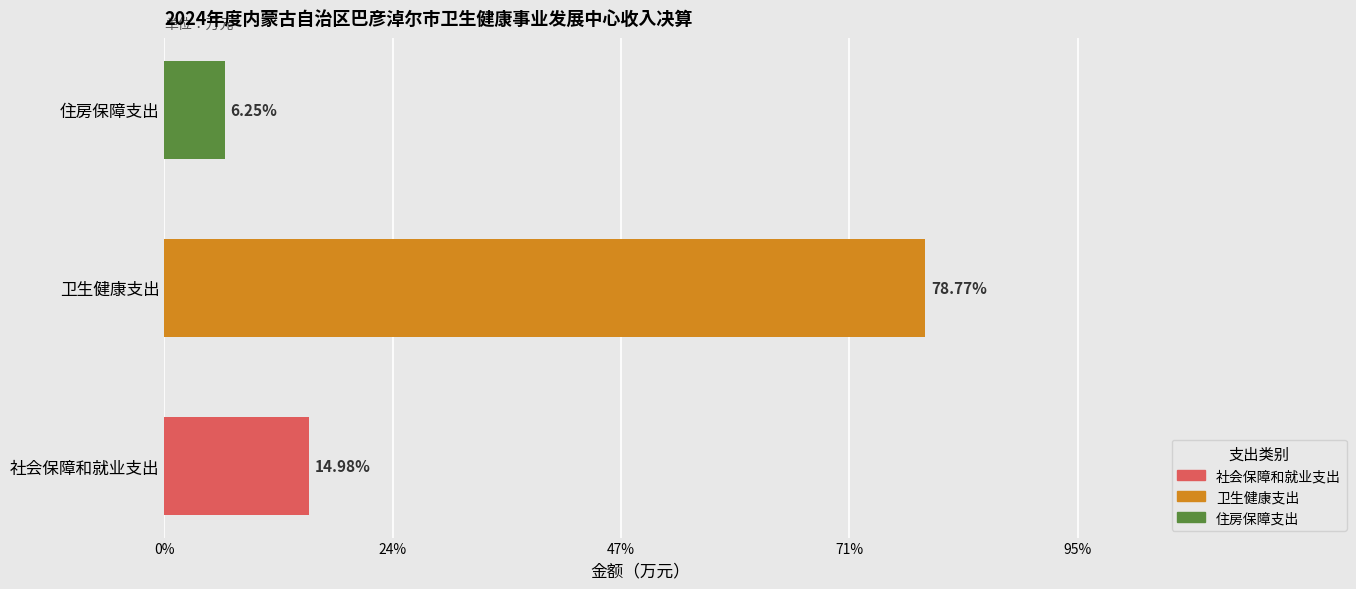

At which label does the data first exceed 77?

社会保障和就业支出